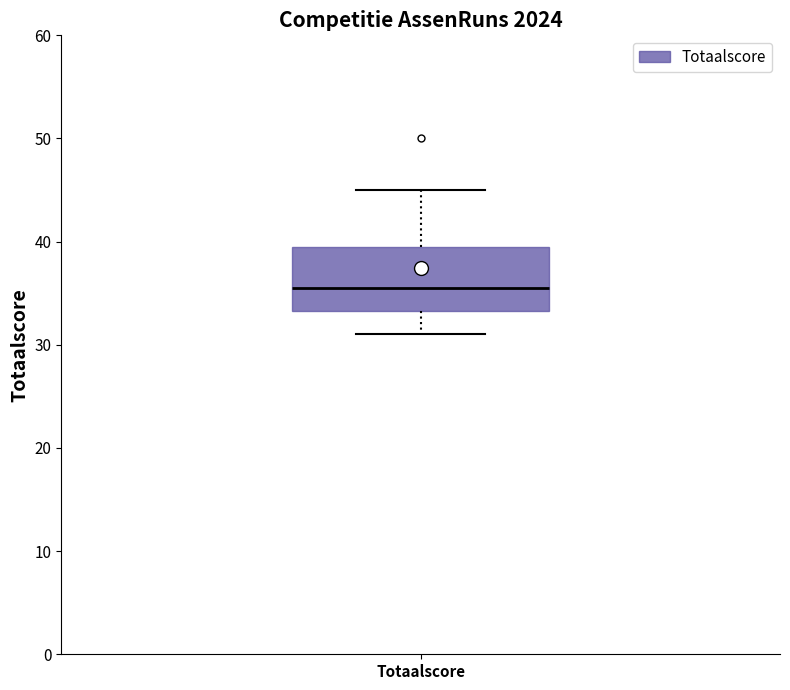

Transcribe this box plot: give where the median line is, the range the box spans, and where the two whiskers end, as read against the y-axis. The values are not printed on the chart, so give them approximately, as read against the axis.

median 36, box 33 to 40, whiskers 31 to 45